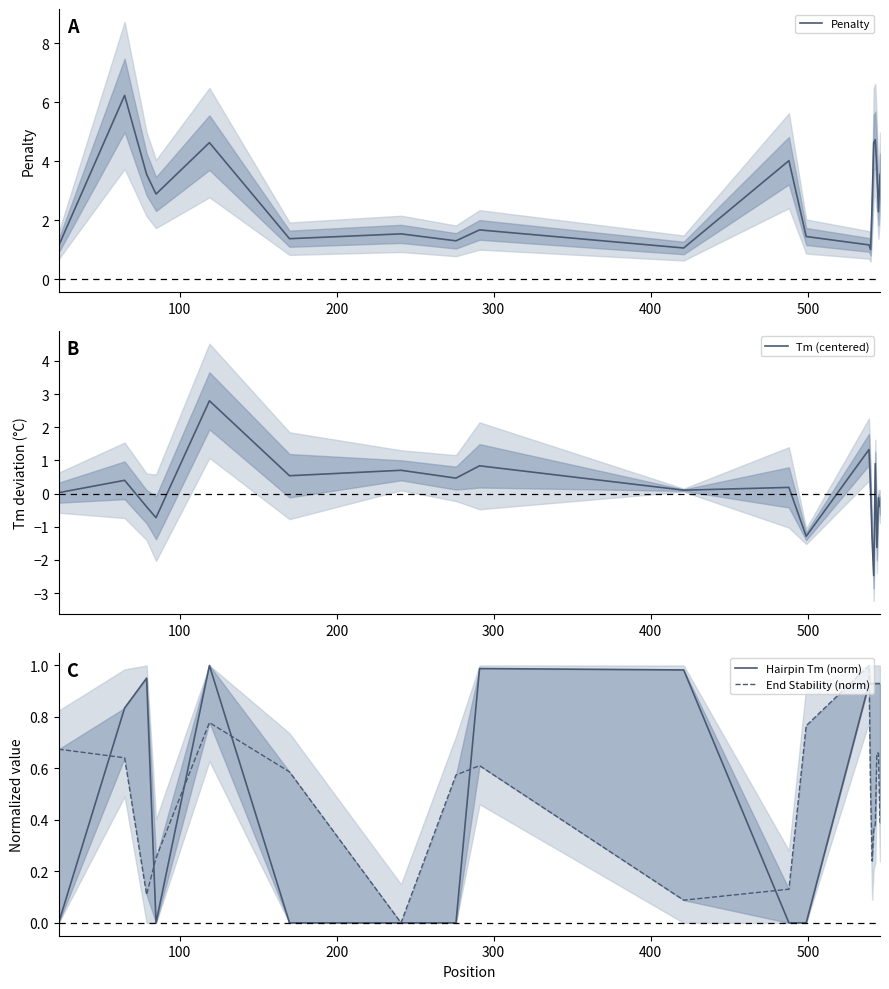

What is the lowest value of the Tm (centered) series?

-2.5